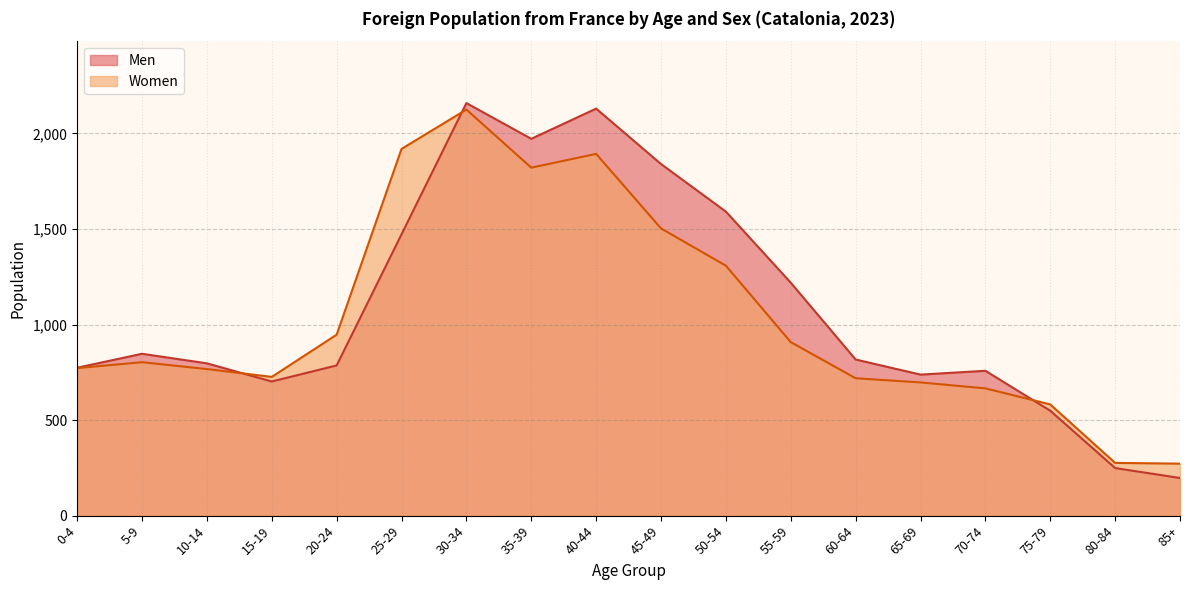

How many times do Women and Men cross each other?

3